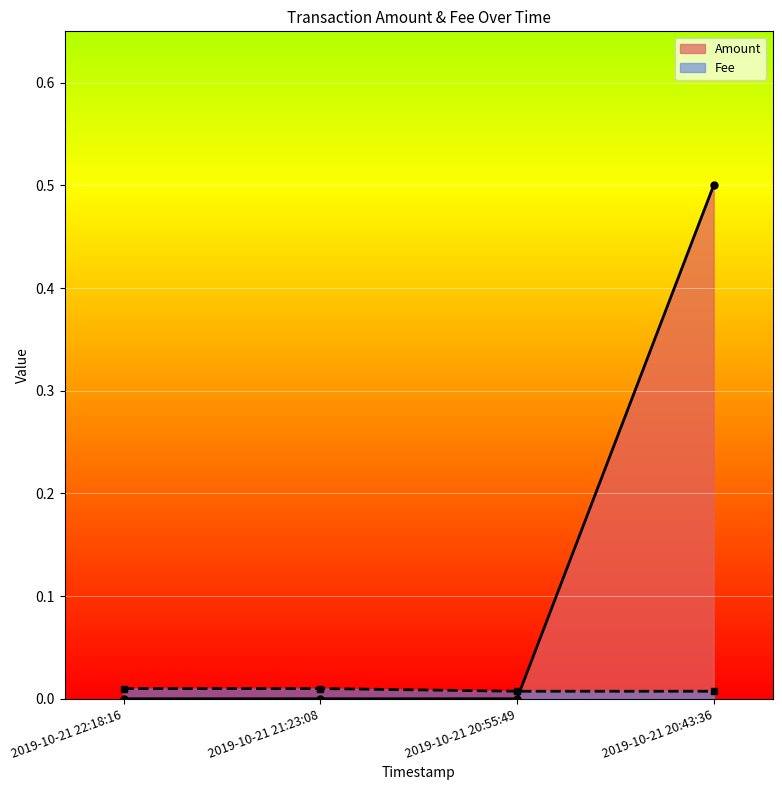

What is the maximum value shown in the chart?

0.5